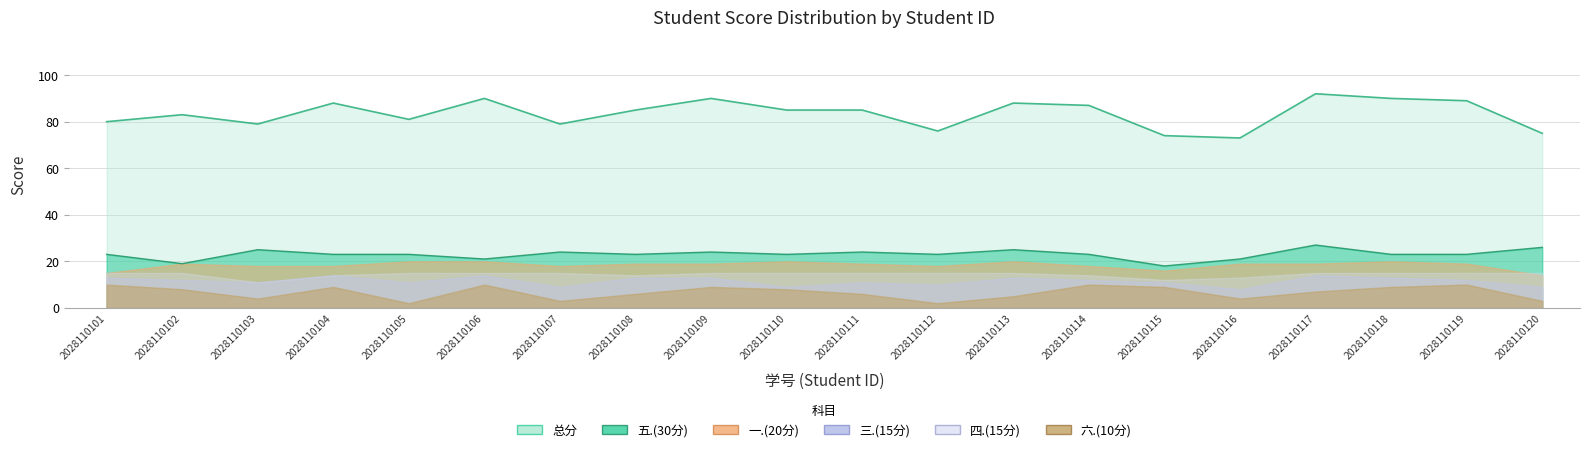

True or false: 三.(15分) has a value of 13 at 2028110113.

True